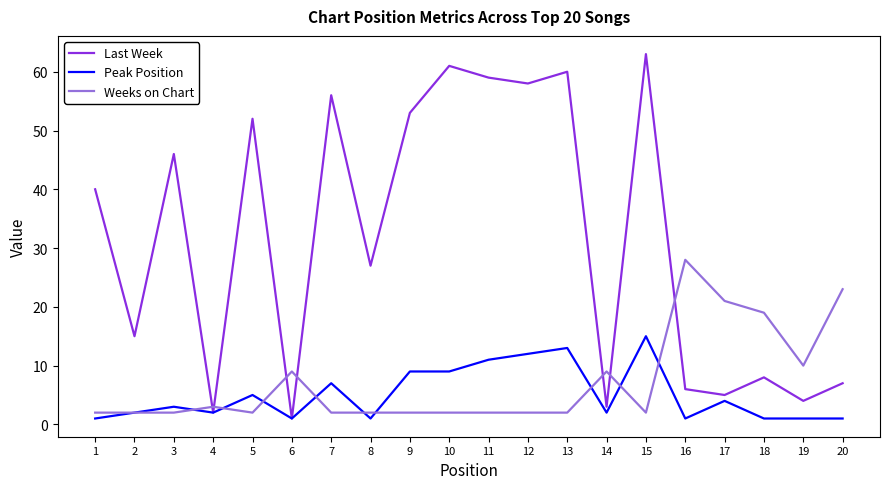

What is the difference between the Weeks on Chart values at 3 and 16?

26